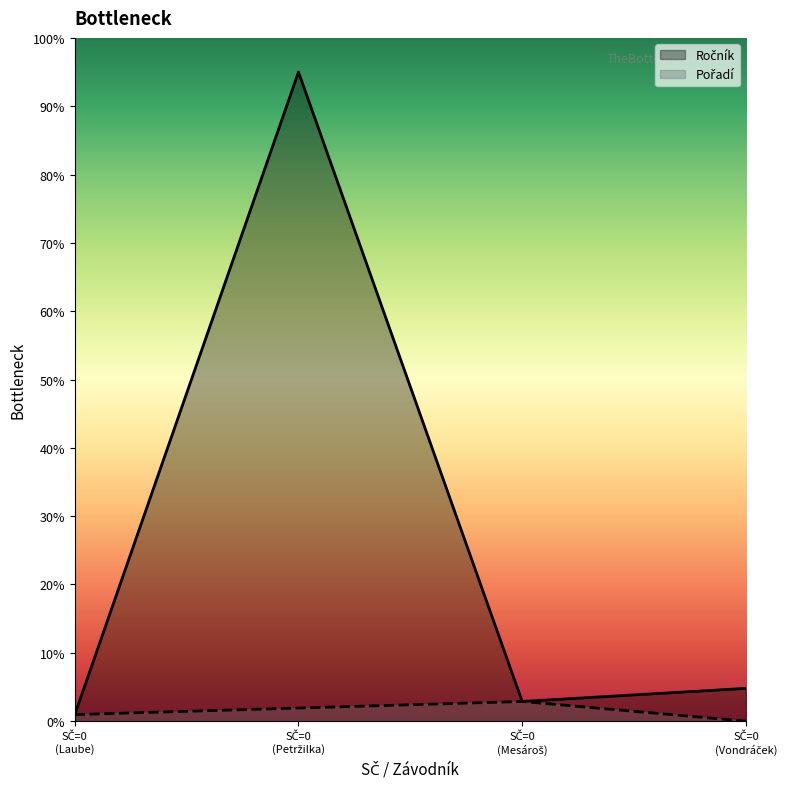

Count the number of categories in the chart.

4